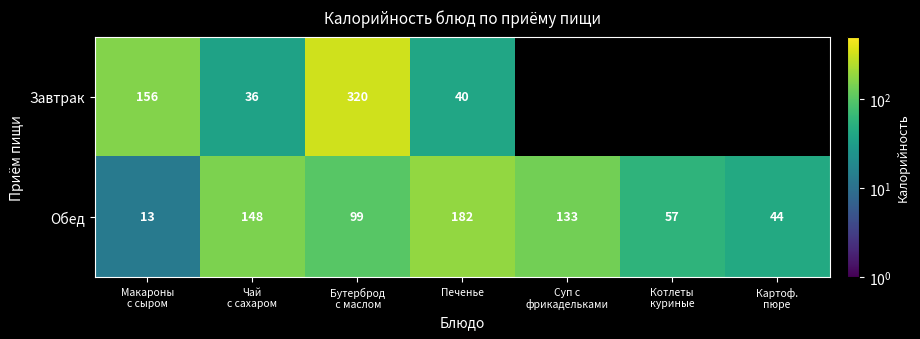

What is the average value of the Обед series?

97